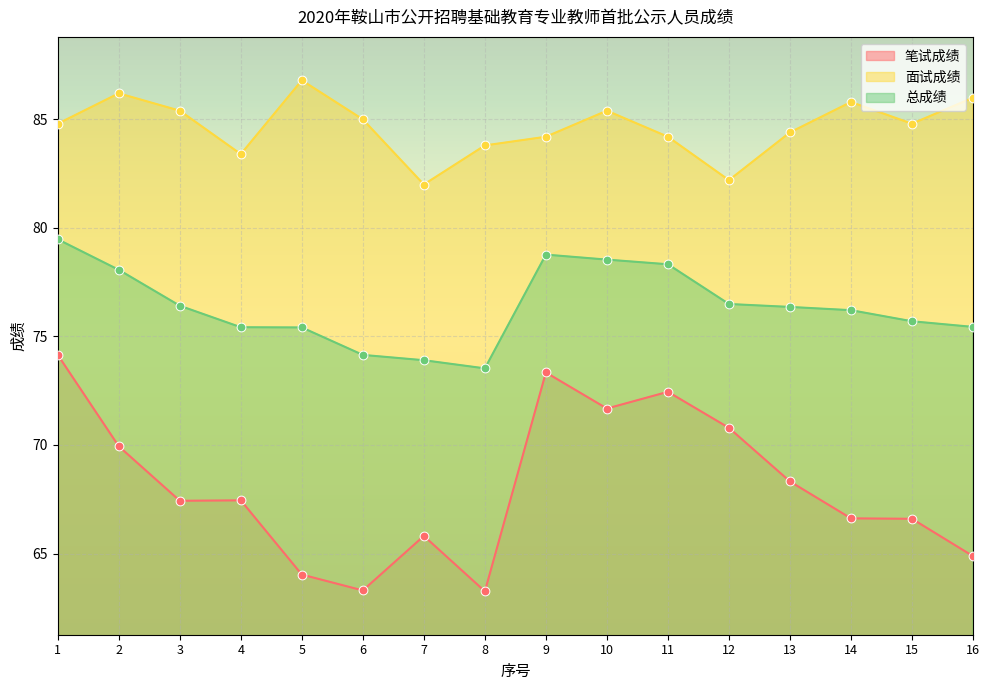

Is the value of 总成绩 at 8 greater than the value of 笔试成绩 at 9?

Yes